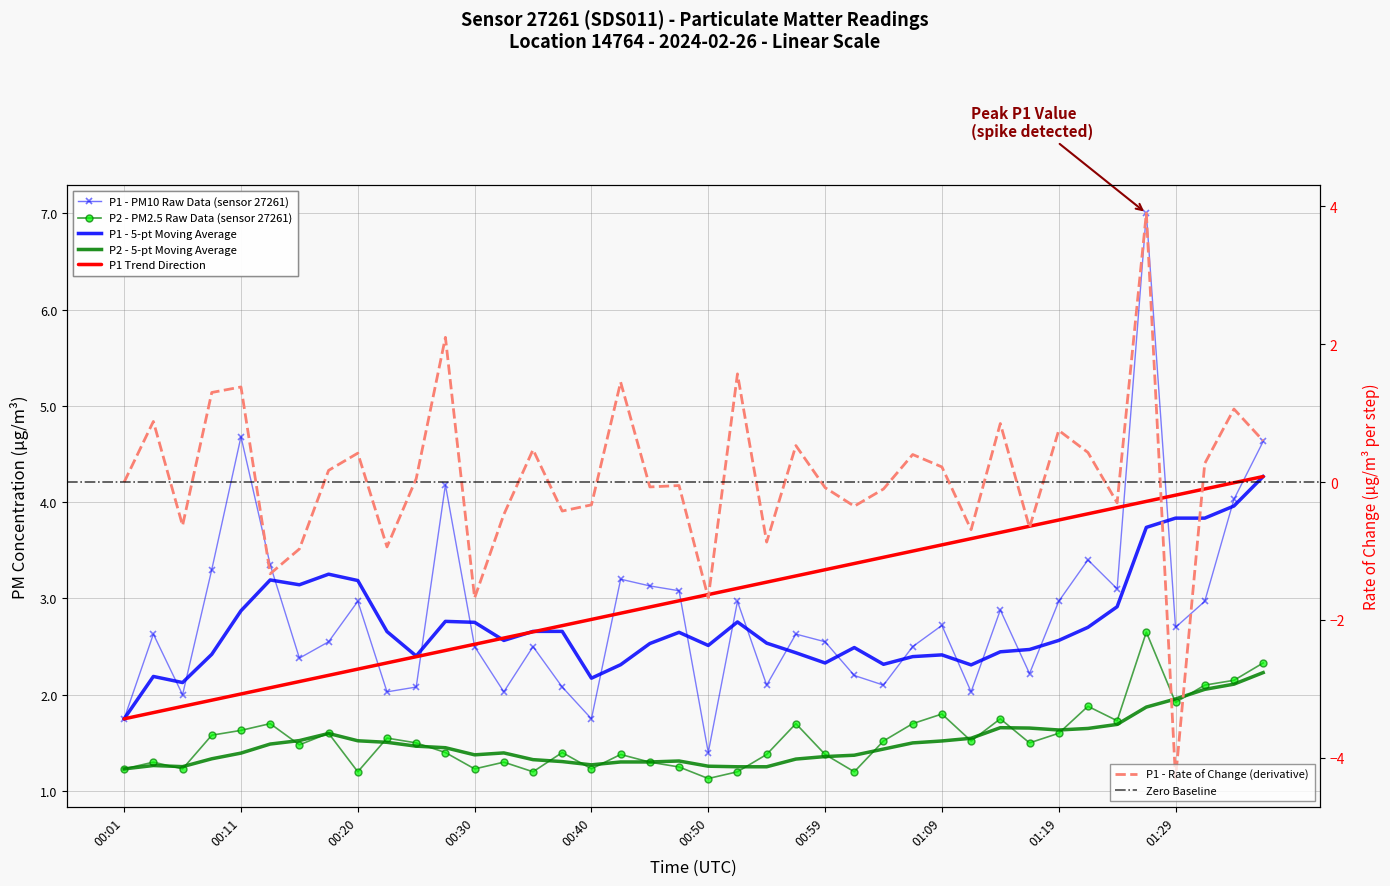

What position from the right is 00:20?

32